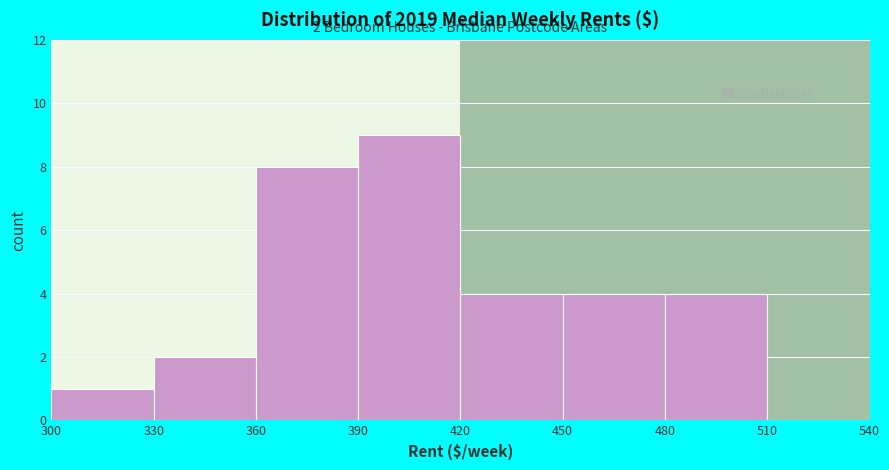

Over which range of the x-axis is the bar tallest?

390 to 420